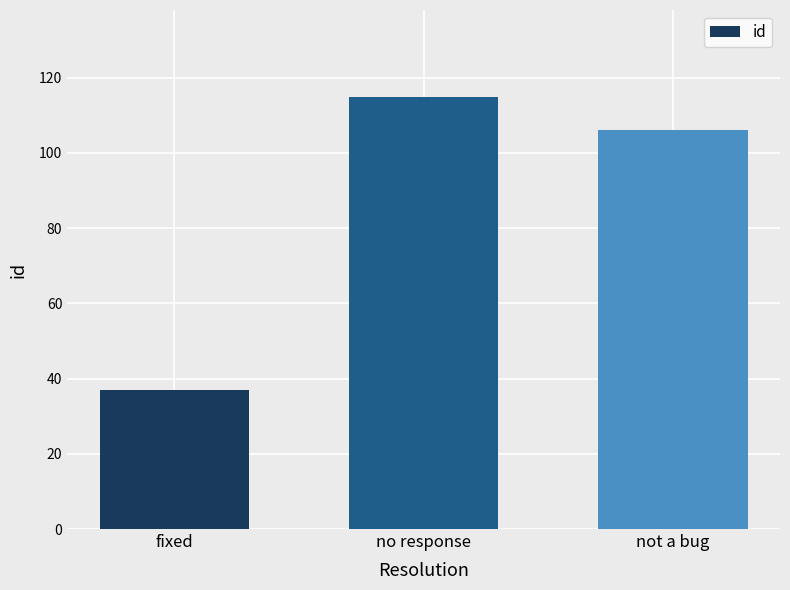

The chart shows a value of 45 at no response. True or false?

False